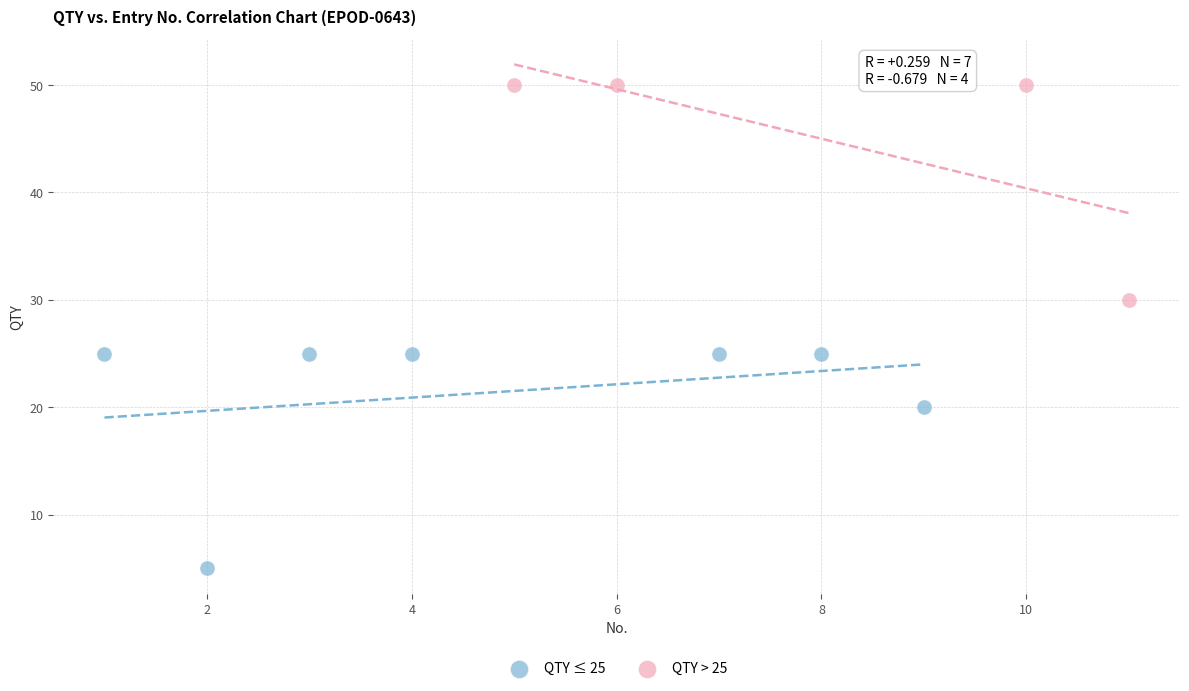

What are all the series names shown in the legend?

QTY ≤ 25, QTY > 25